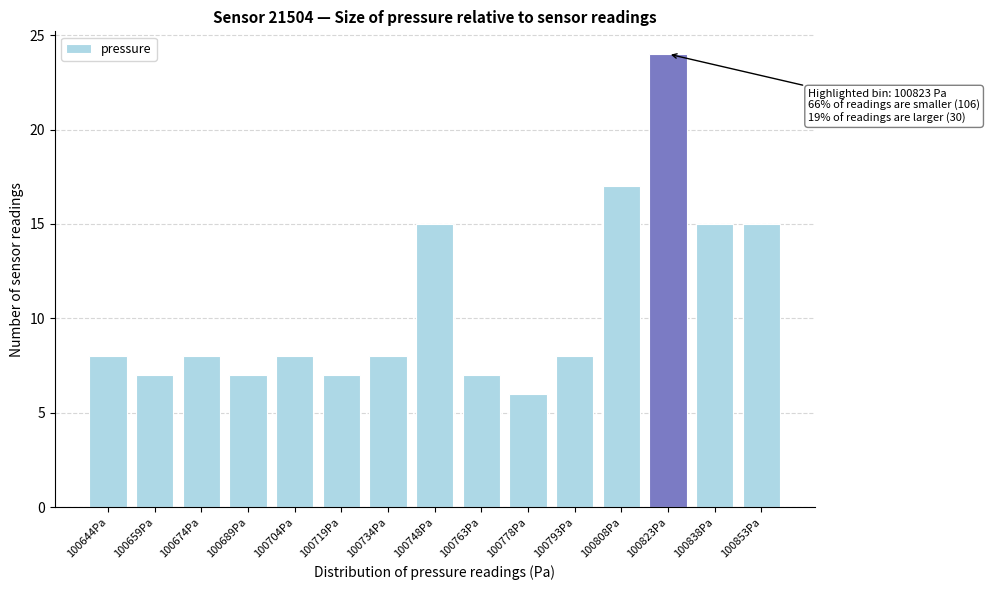

Reading left to right, list all the values displayed in this chart.

8	7	8	7	8	7	8	15	7	6	8	17	24	15	15